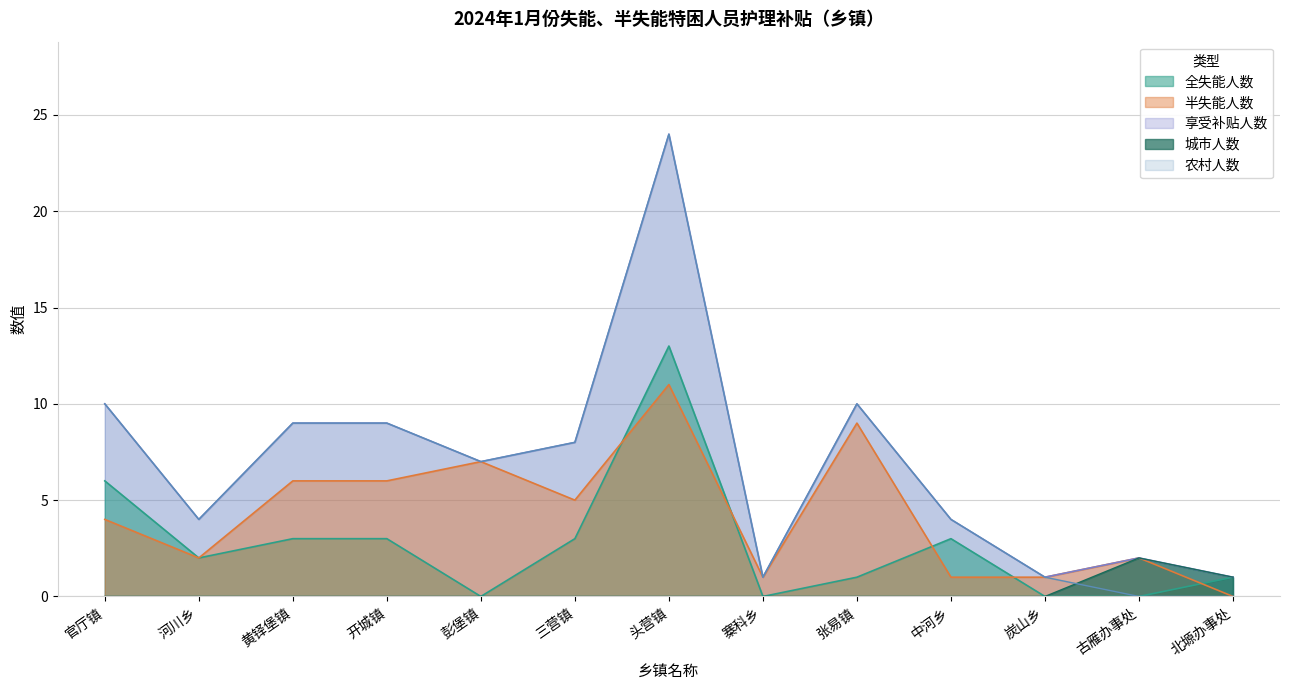

What is the highest value of the 城市人数 series?

2